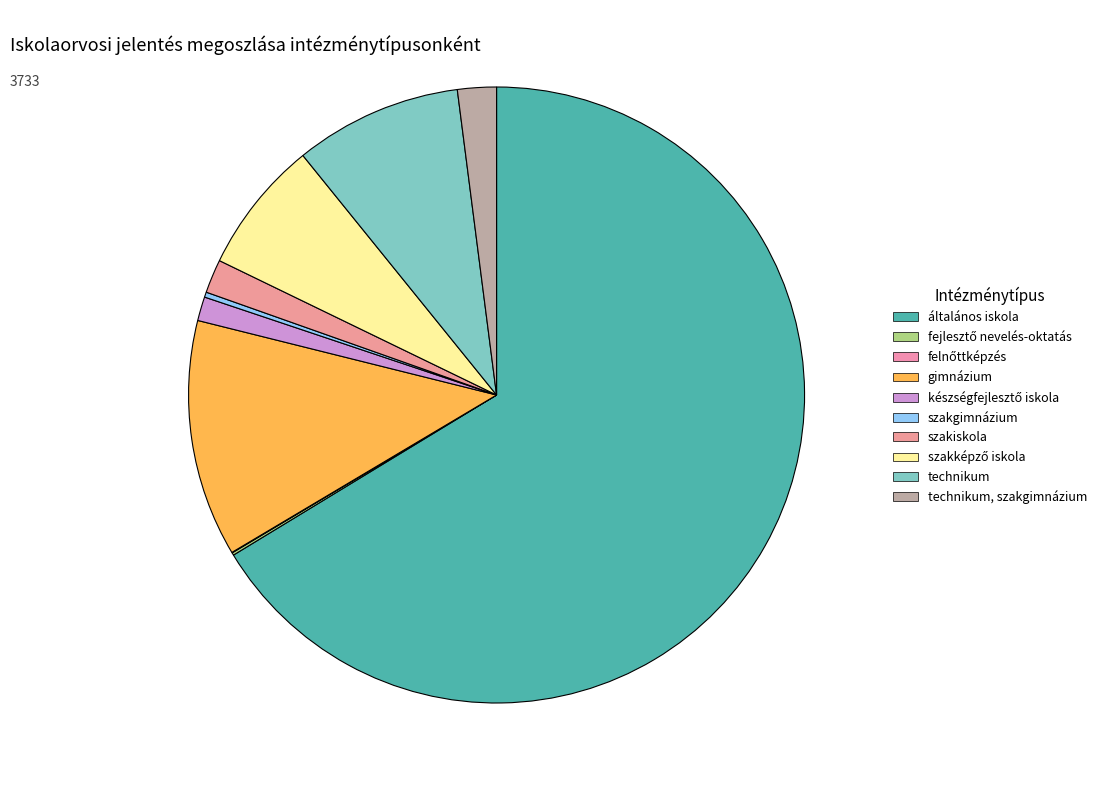

Between általános iskola and technikum, szakgimnázium, which is larger?

általános iskola